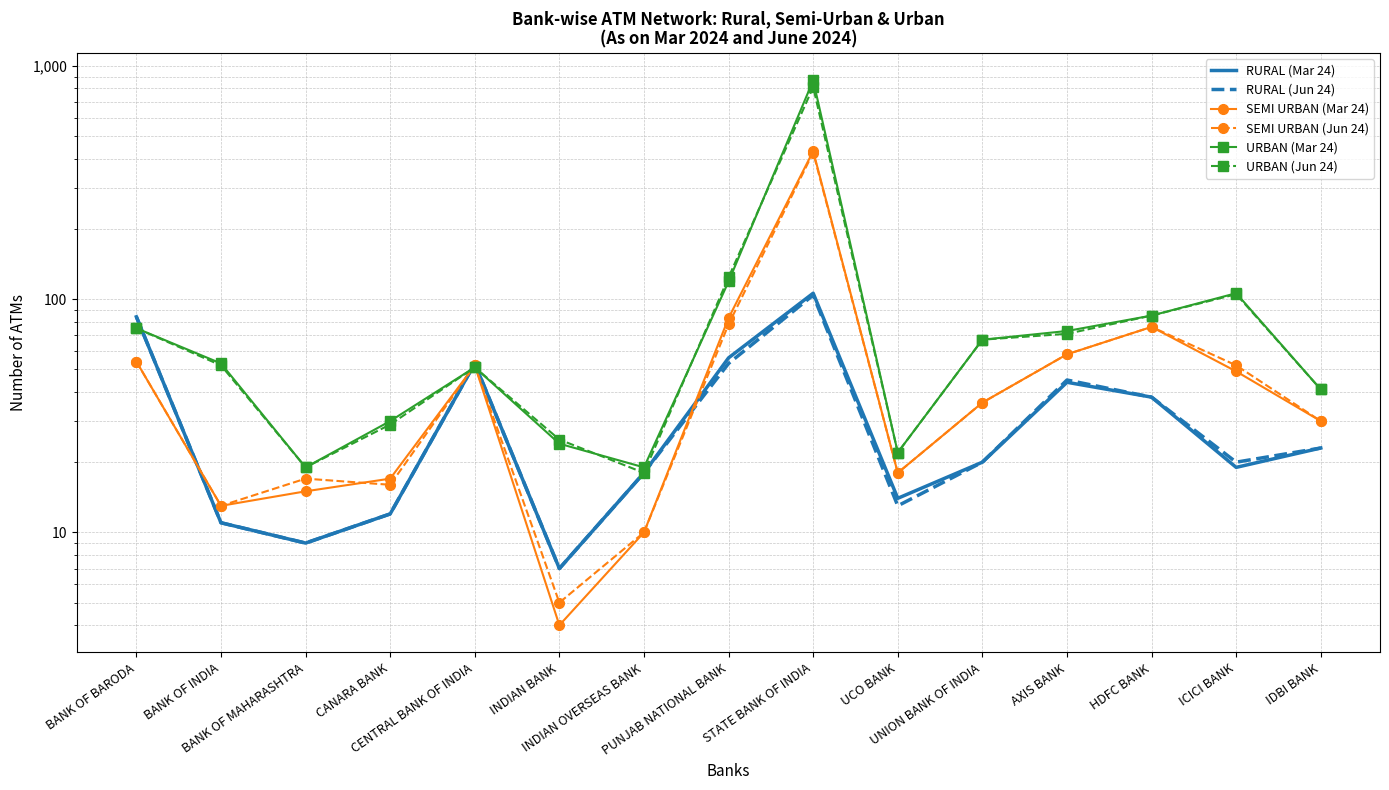

At which category is the sum across all series the highest?

STATE BANK OF INDIA